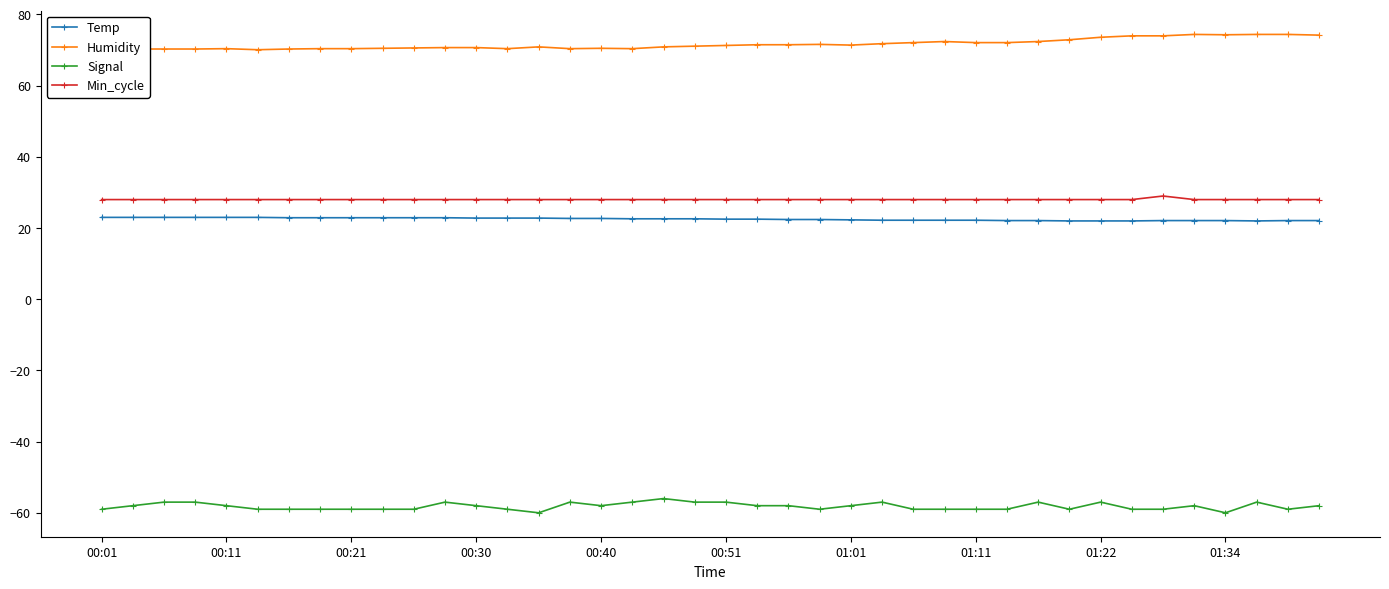

Rank the series by their maximum value, from highest to lowest.

Humidity, Min_cycle, Temp, Signal